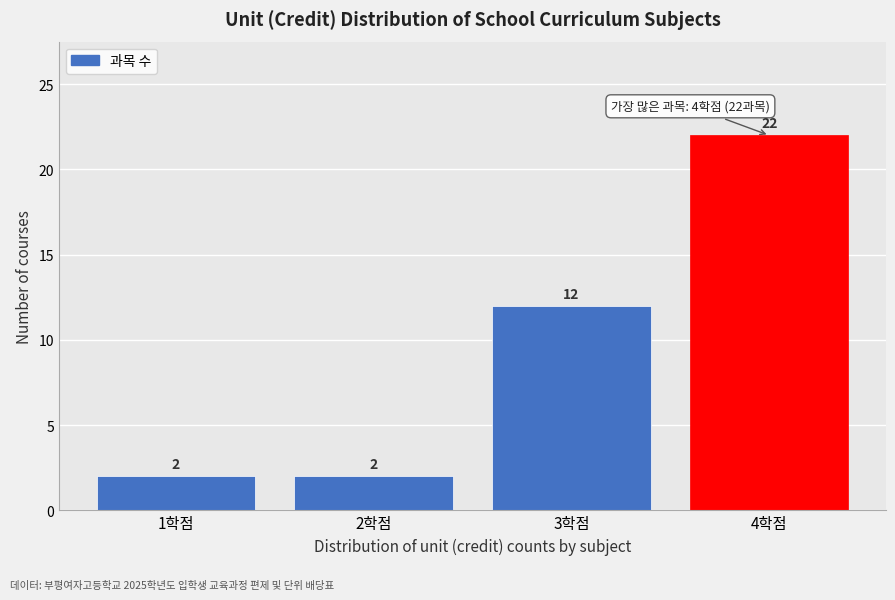

Reading left to right, what are all the values shown in this chart?

2	2	12	22